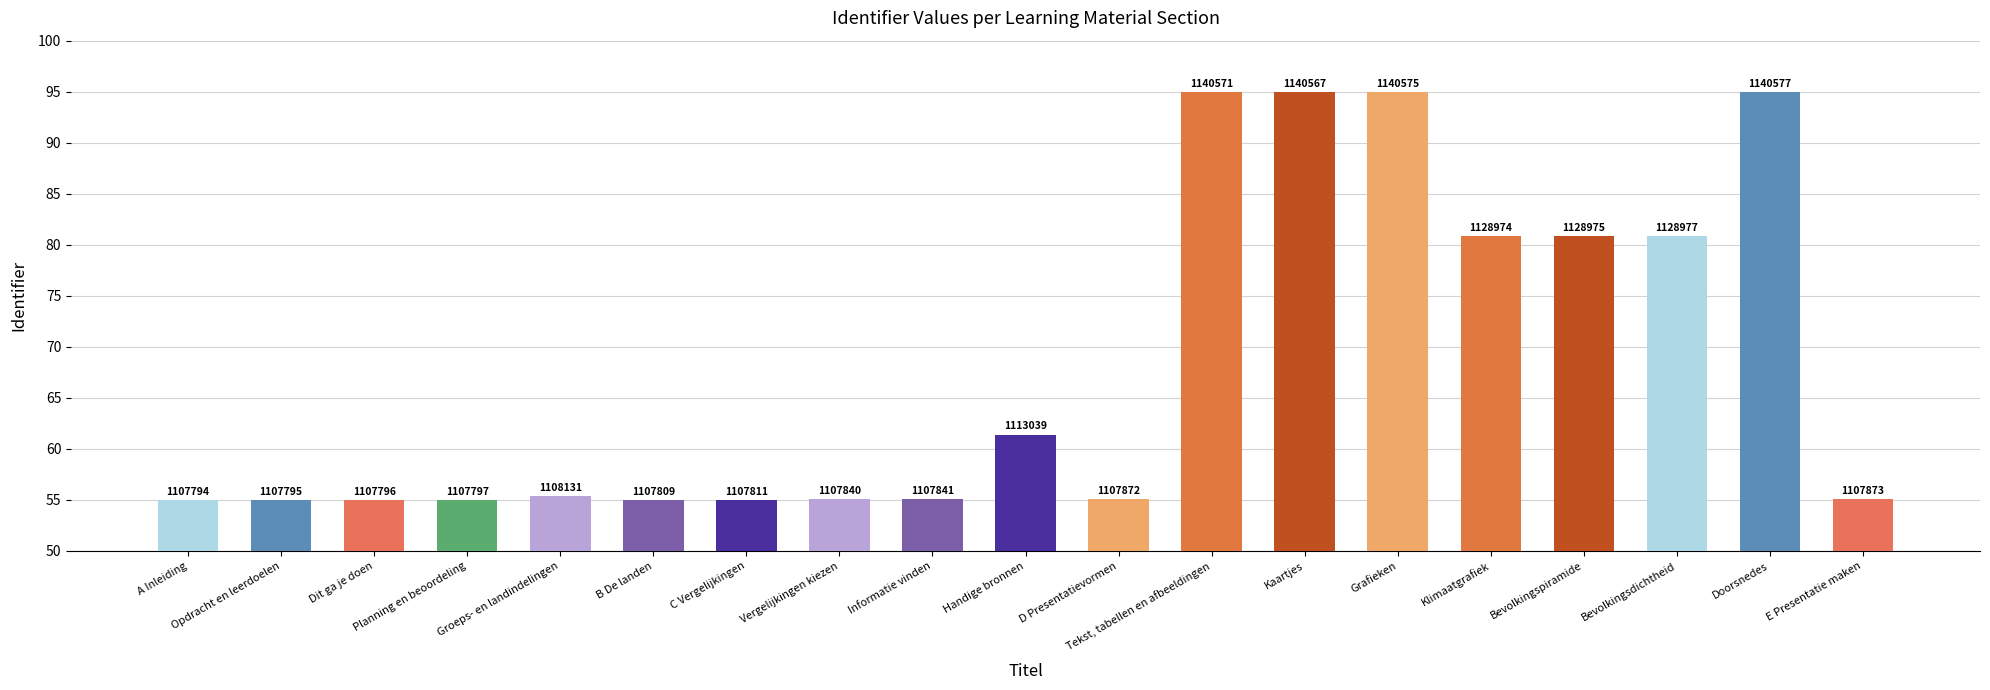

Between Dit ga je doen and Grafieken, which is larger?

Grafieken